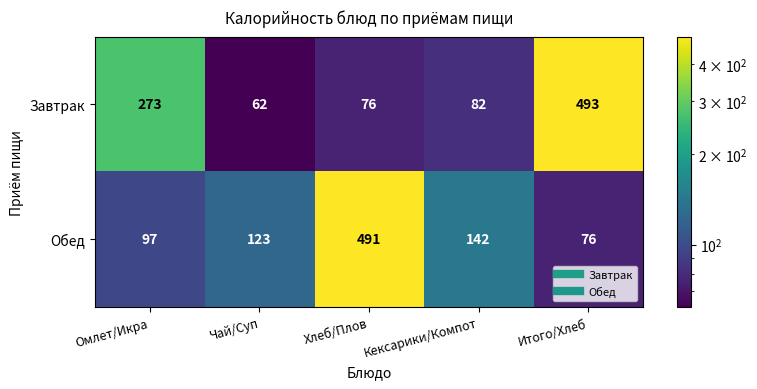

Count the number of categories in the chart.

5